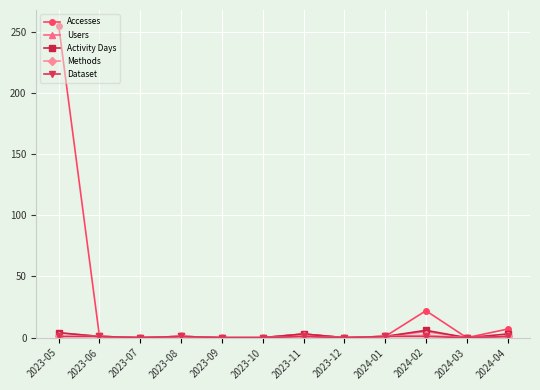

Does the chart display data point markers on the line(s)?

Yes